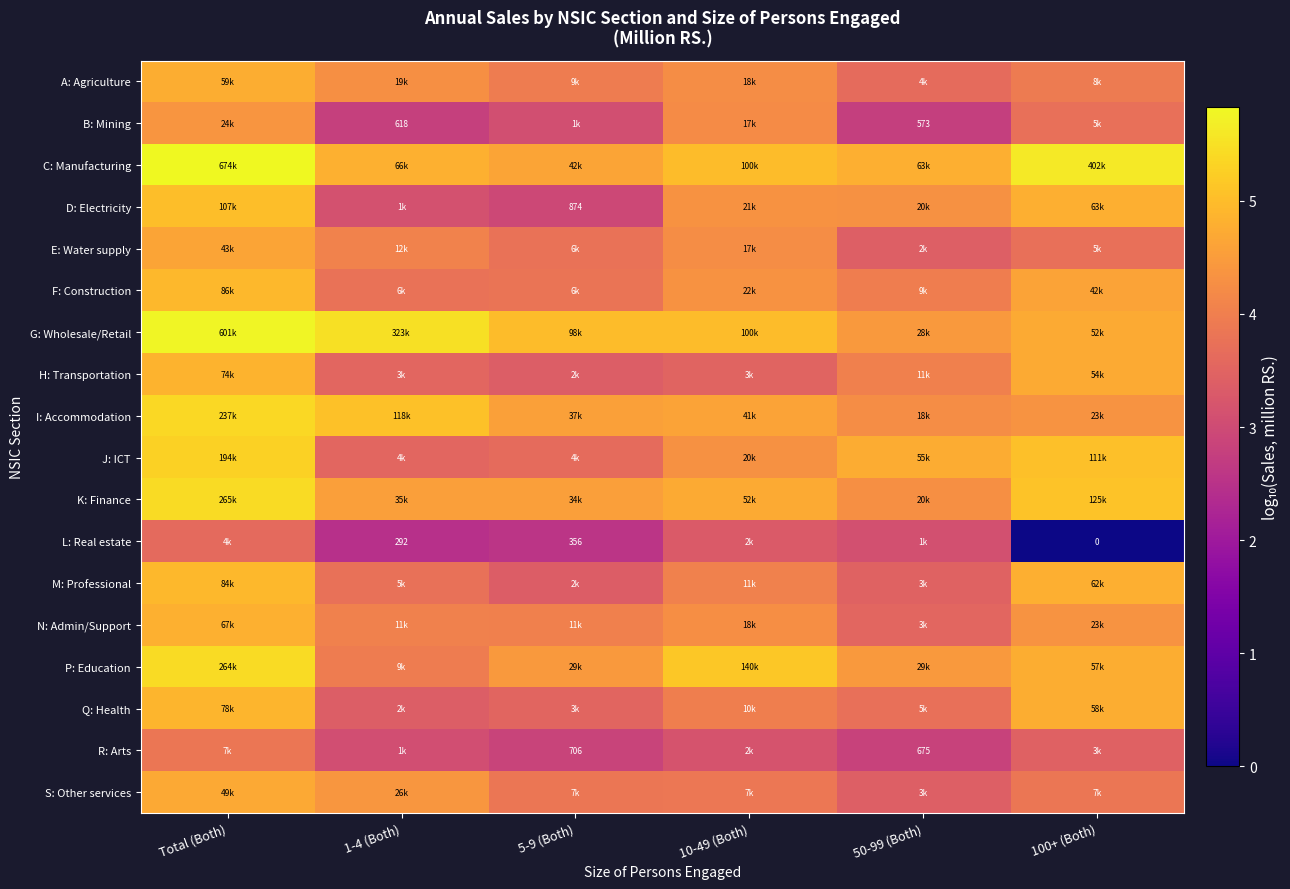

Which series has the largest total across all categories?

C: Manufacturing